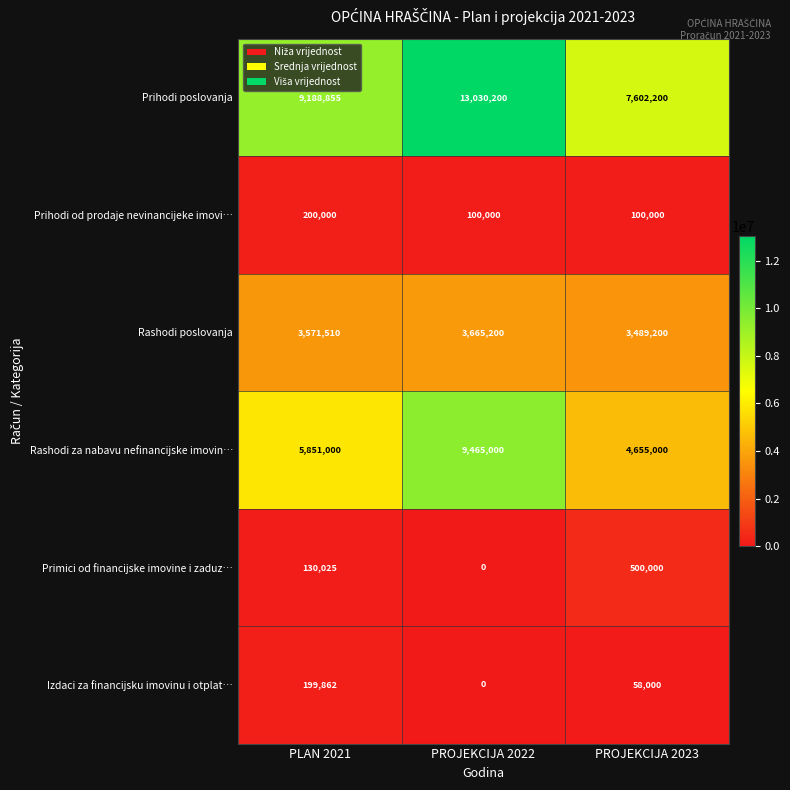

Which label corresponds to the largest value in the chart?

PROJEKCIJA 2022